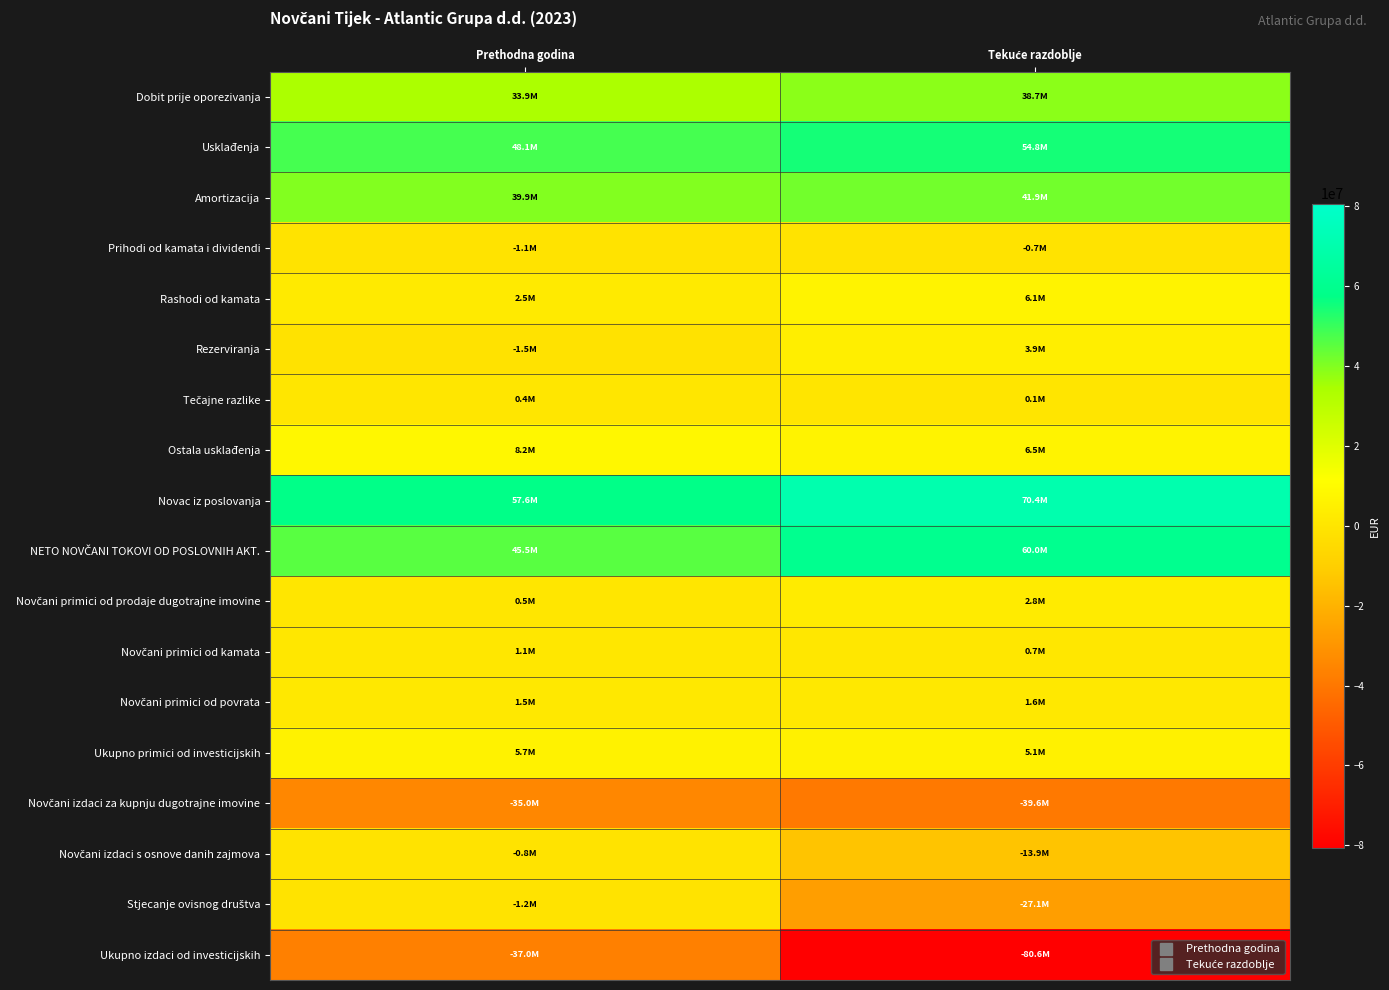

At which category is the sum across all series the highest?

Prethodna godina